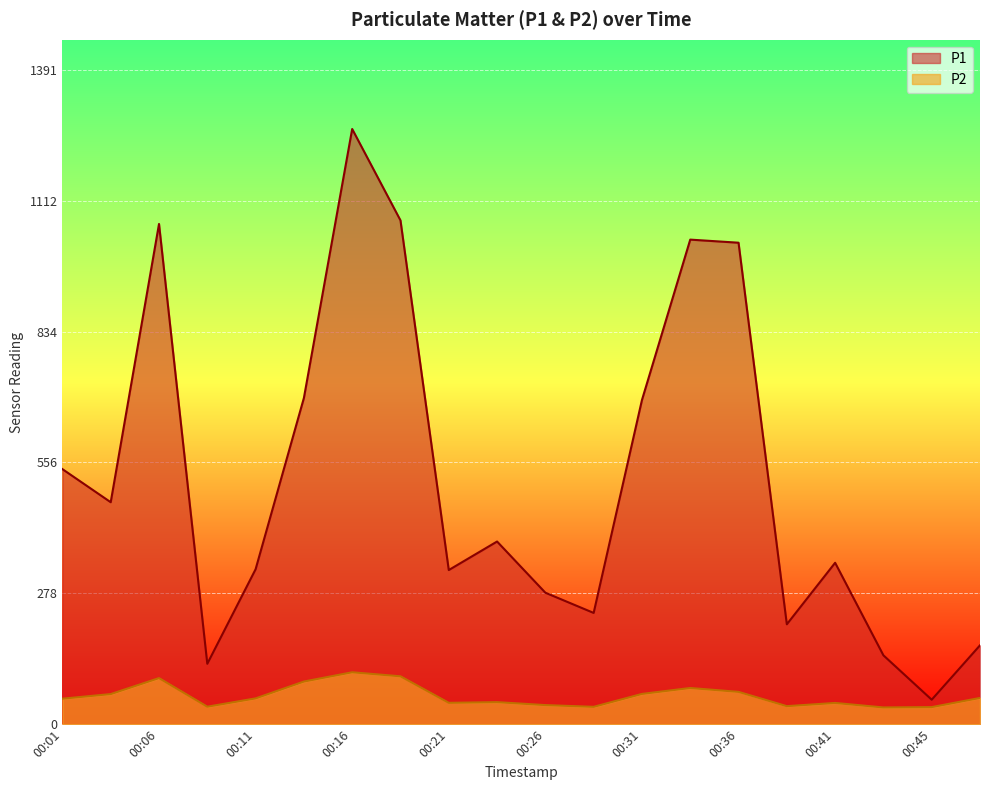

Reading right to left, what are all the values shown in this chart?

P1: 167.7	52.1	146.4	343.1	212.4	1023.4	1030.0	689.0	236.5	279.5	388.3	327.7	1070.9	1265.1	693.4	329.4	128.4	1063.3	471.8	542.2
P2: 55.8	36.3	35.6	45.2	38.4	68.7	77.0	64.4	36.9	40.6	46.9	45.5	101.8	110.4	90.7	54.9	37.2	98.0	64.0	54.2